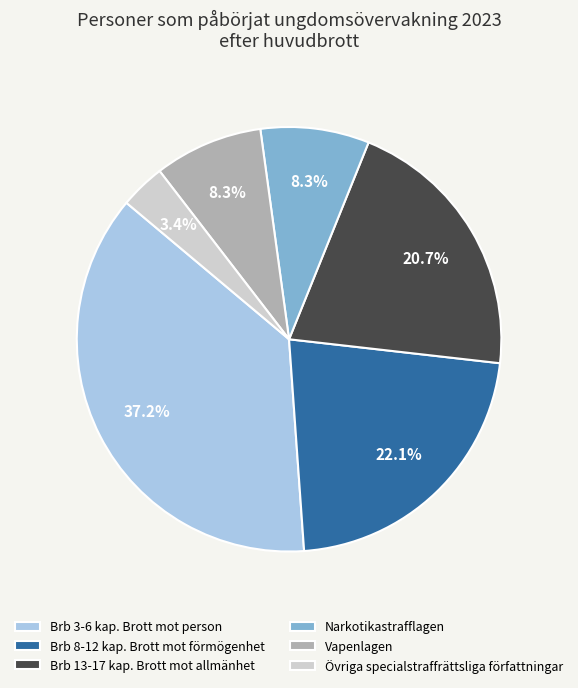

What is the smallest slice in the pie chart?

Övriga specialstraffrättsliga författningar